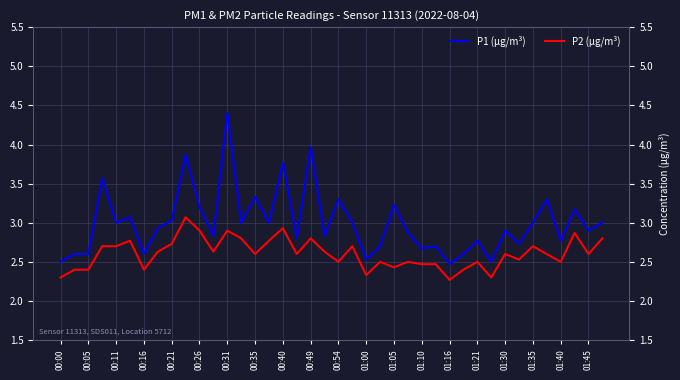

Rank the series by their average value, from highest to lowest.

P1 (μg/m³), P2 (μg/m³)